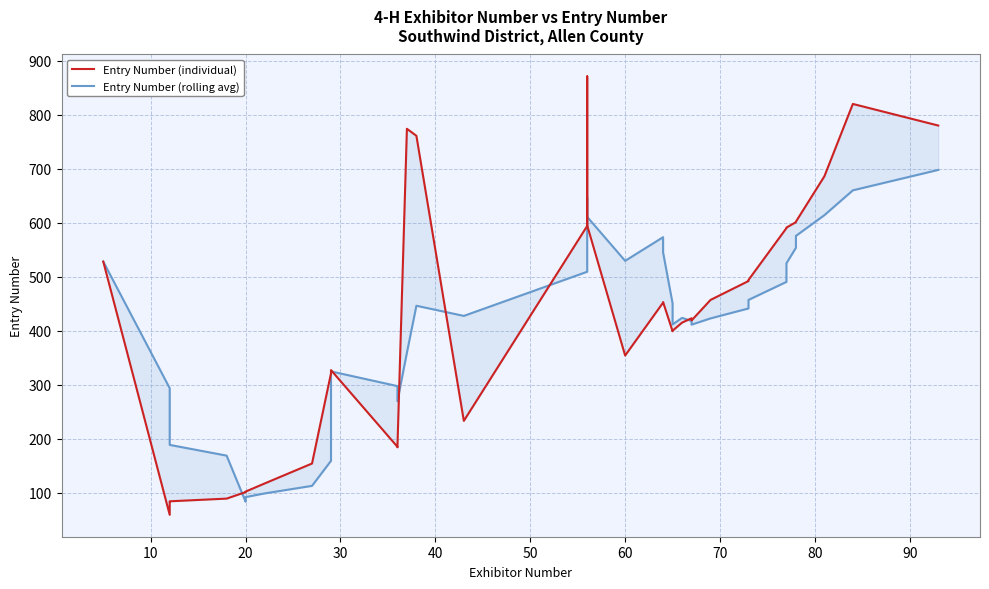

Which series has the widest spread of values?

Entry Number (individual)